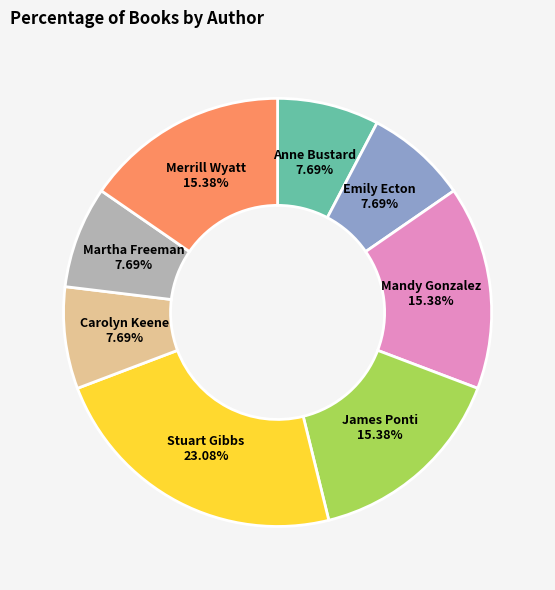

Combined, do Emily Ecton and James Ponti account for over 50%?

No